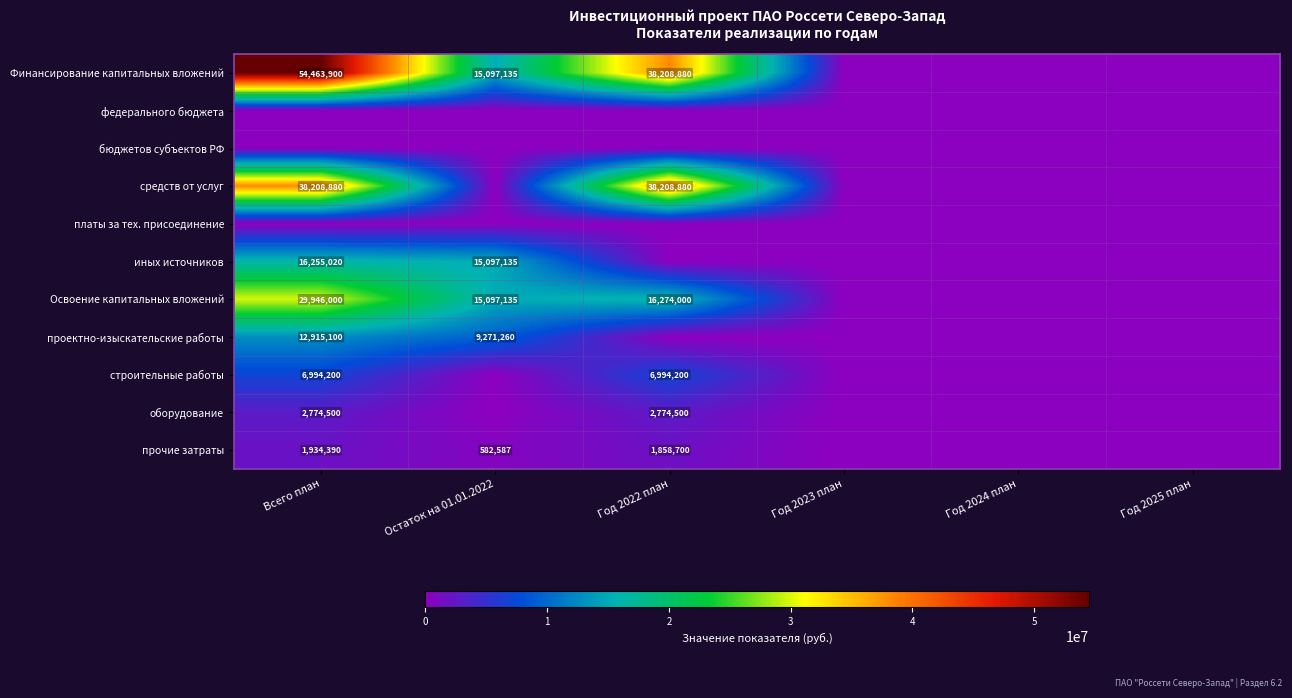

The value of Освоение капитальных вложений at Всего план is 29946000. True or false?

True